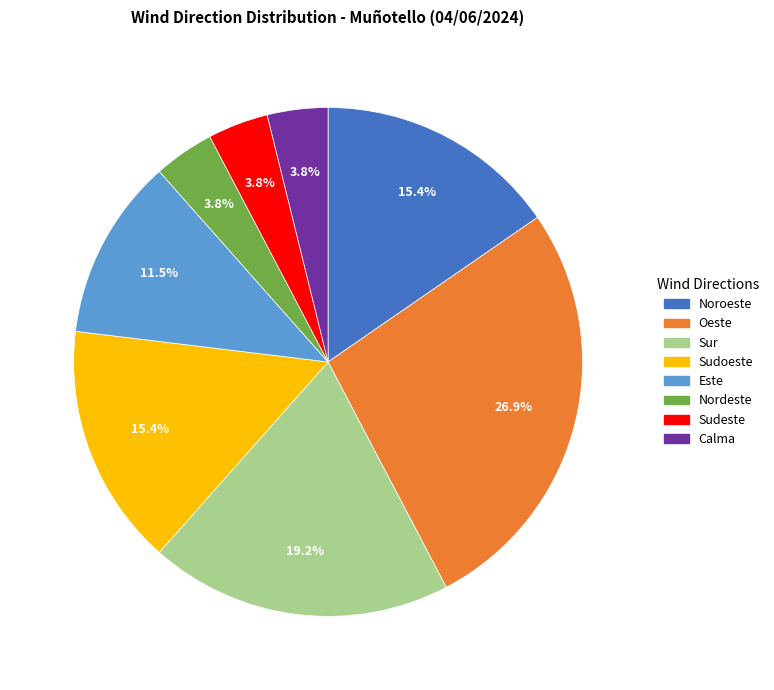

Which category has the biggest portion of the pie?

Oeste